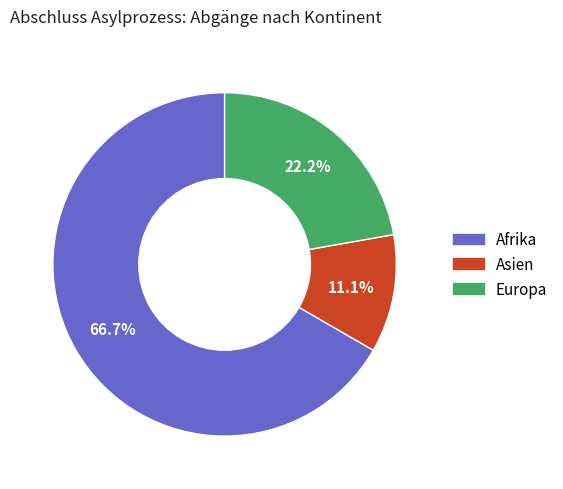

What portion of the pie excludes Asien?

88.9%